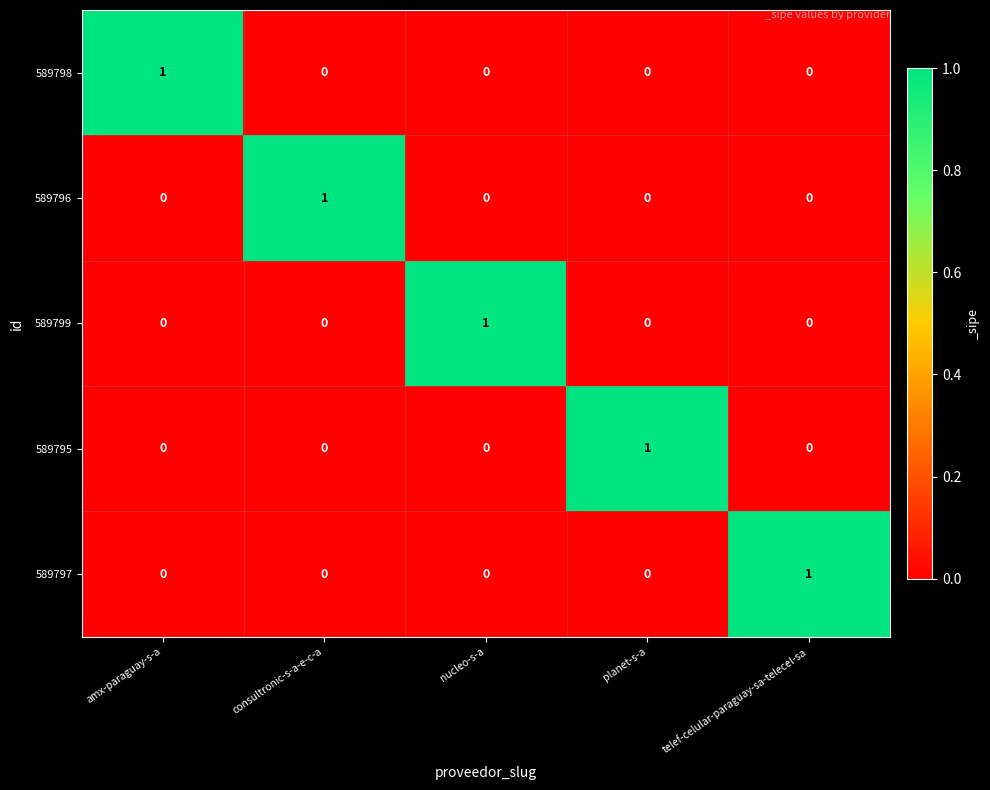

How many 589797 values are between 0 and 1?

5